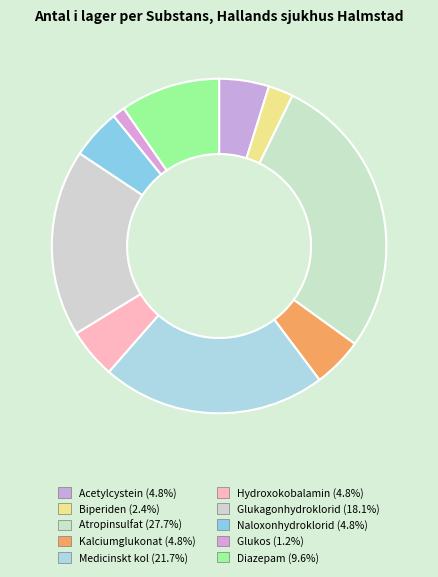

Rank the categories by value from highest to lowest.

Atropinsulfat, Medicinskt kol, Glukagonhydroklorid, Diazepam, Acetylcystein, Kalciumglukonat, Hydroxokobalamin, Naloxonhydroklorid, Biperiden, Glukos